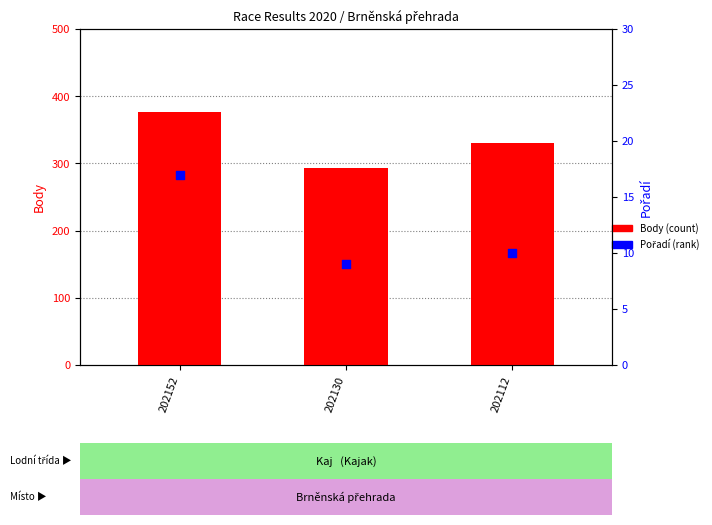

What is the total value across all series at 202130?

302